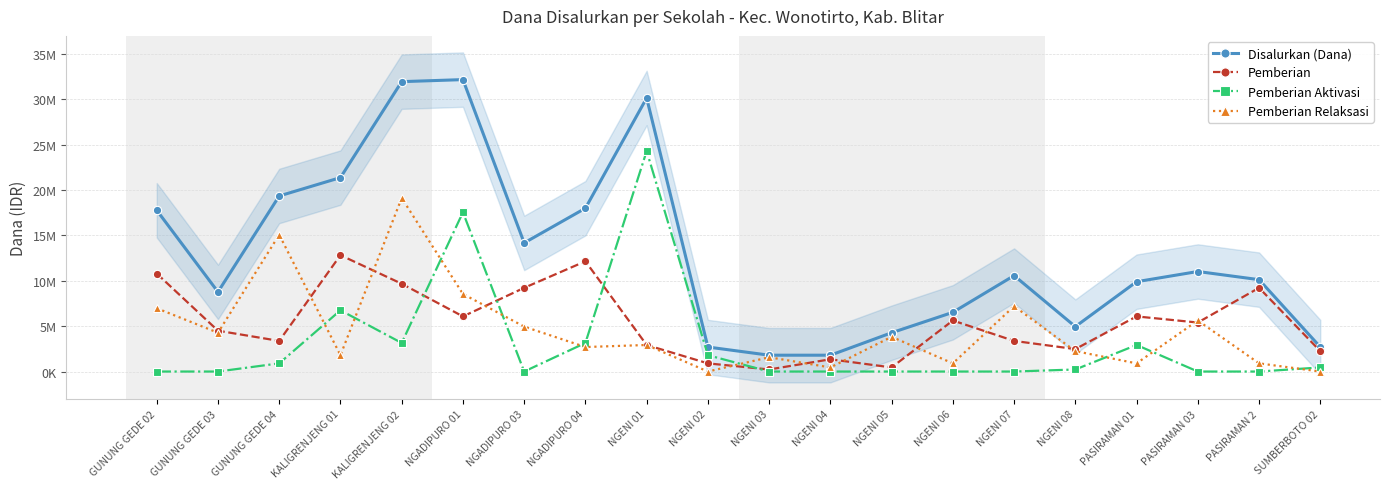

What is the highest value of the Pemberian Relaksasi series?

19125000